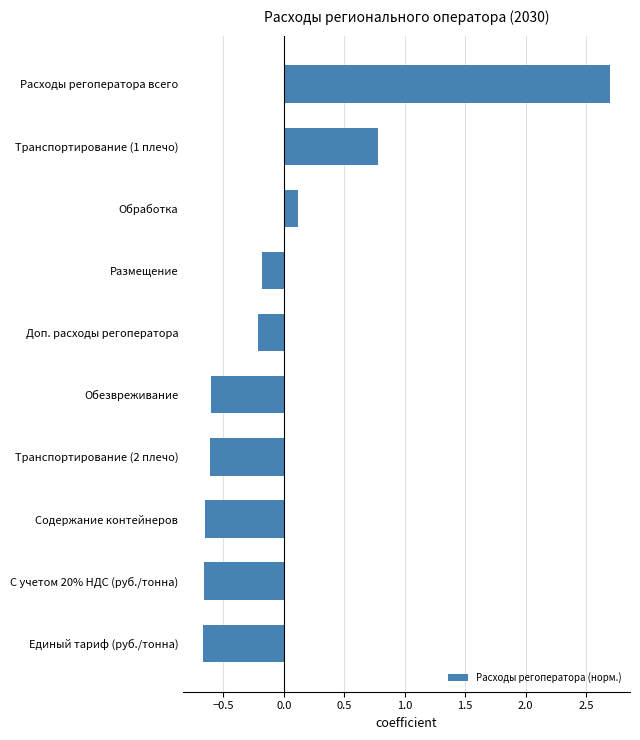

How many series are shown in this chart?

1